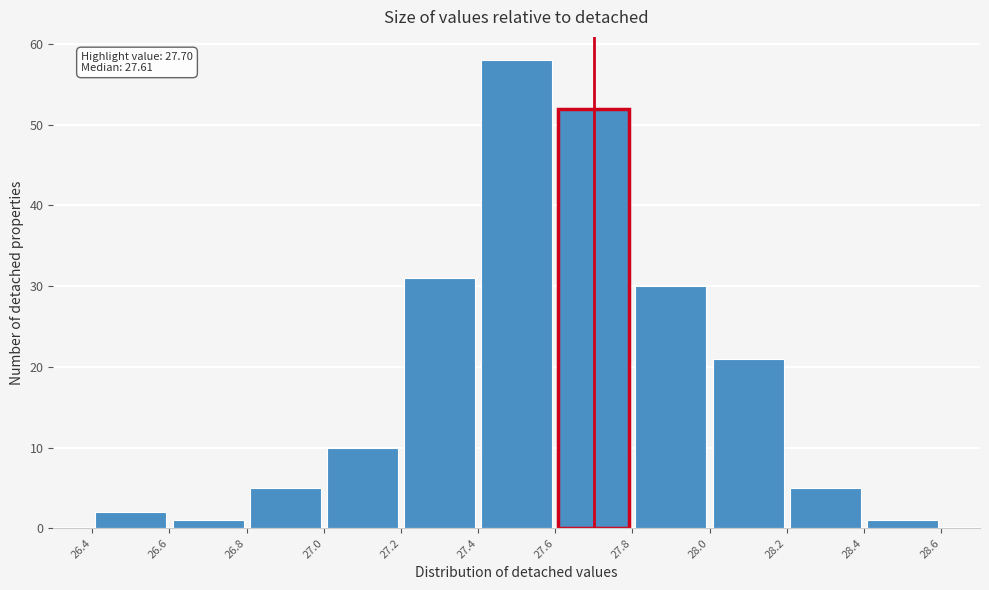

Which range on the x-axis has the tallest bar?

27.4 to 27.6